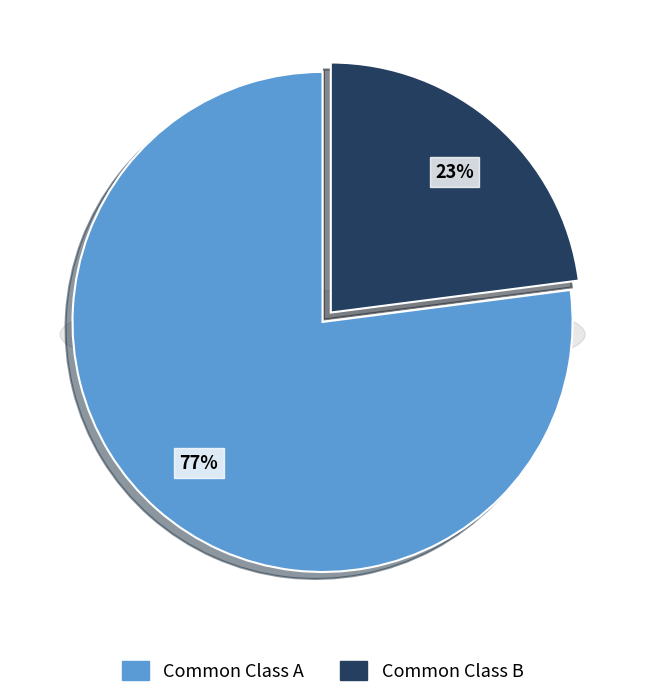

The Common Class B slice represents 23% of the pie. True or false?

True